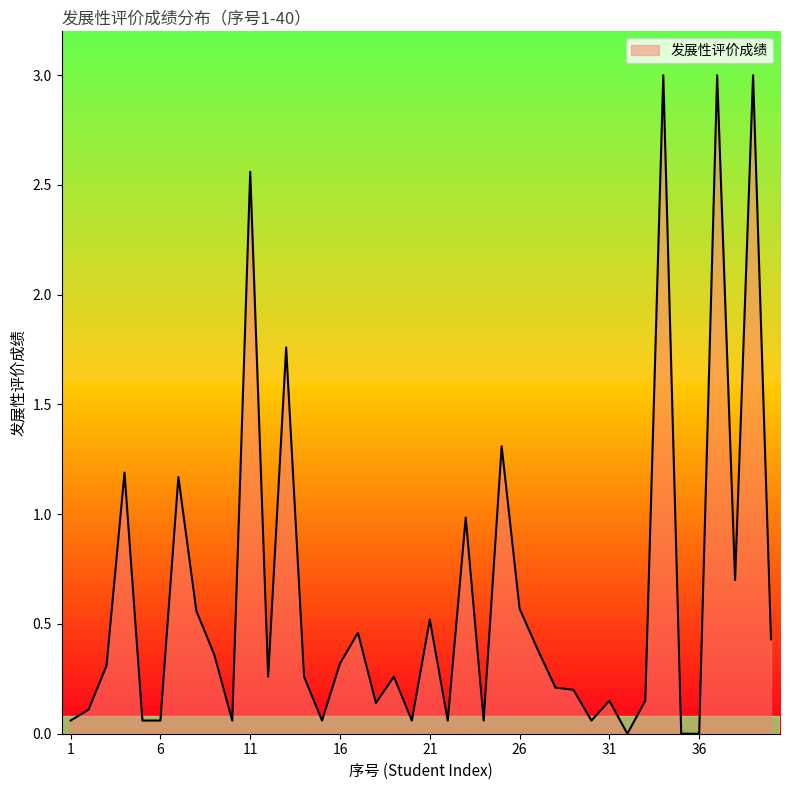

What is the greatest value displayed?

3.0